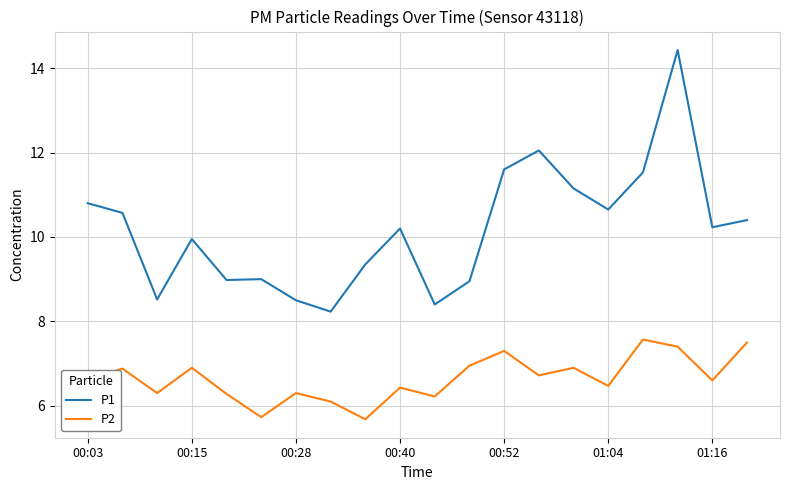

Is this an area chart (filled region under the line)?

No